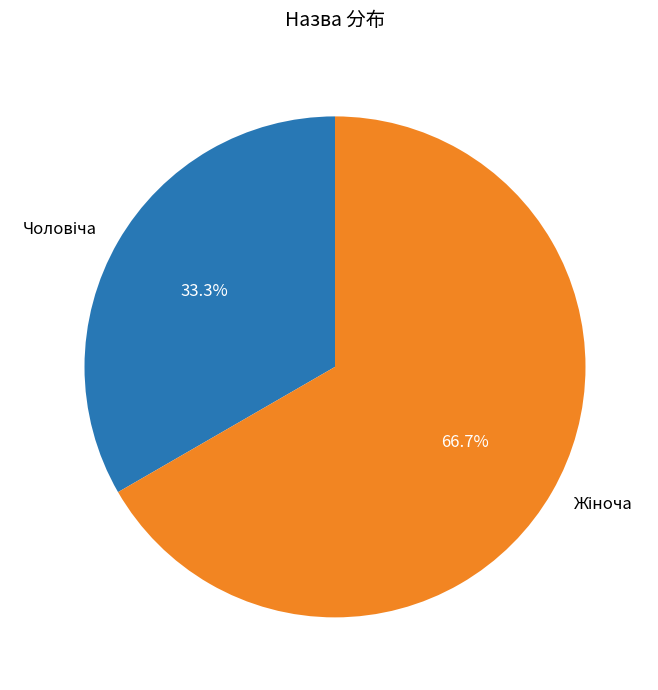

Is there any slice that represents more than half of the pie?

Yes